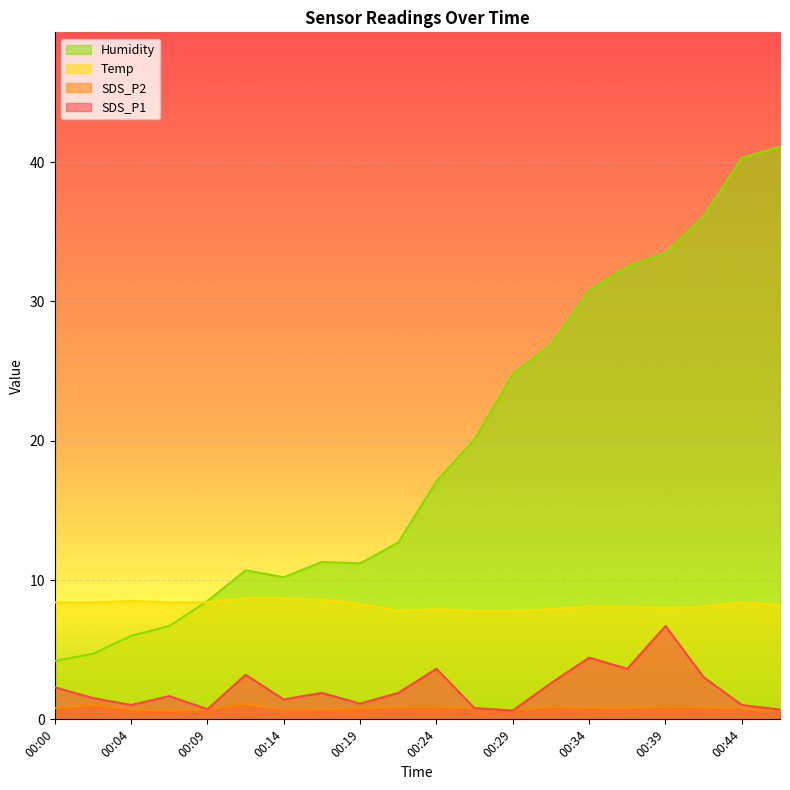

True or false: SDS_P1 has a value of 3.6 at 00:37.

True